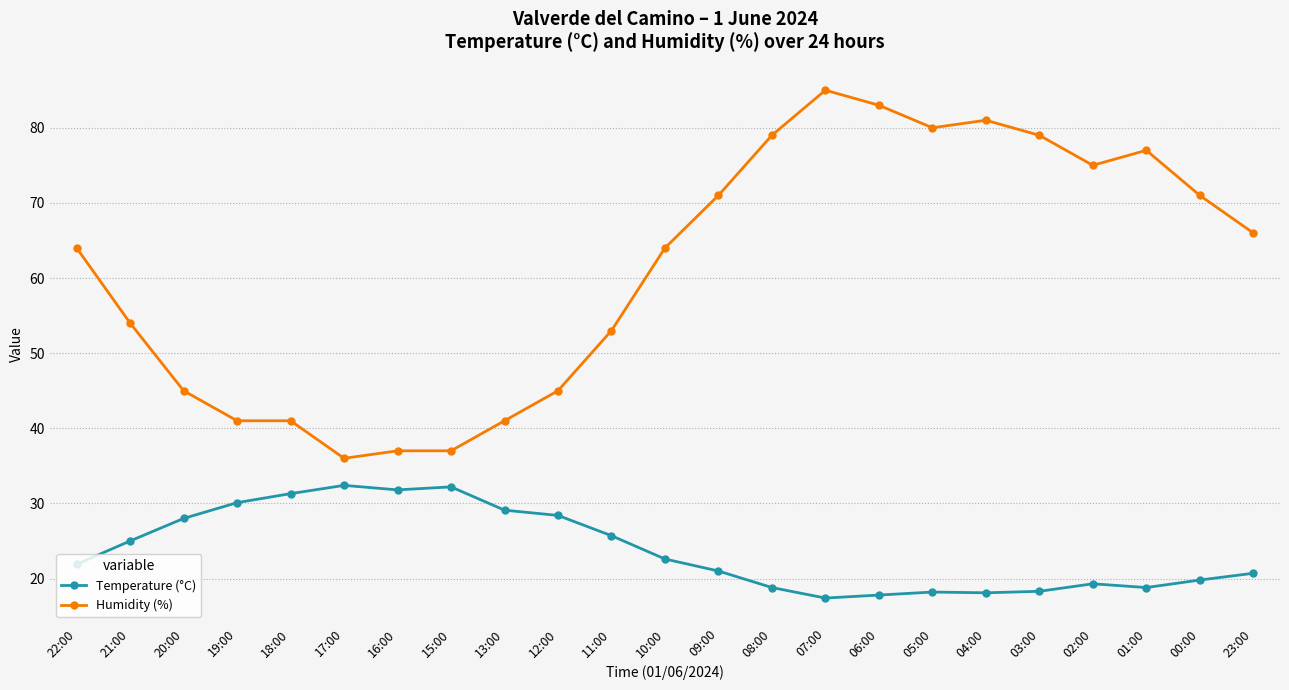

What is the label of the 21st point from the right?

20:00